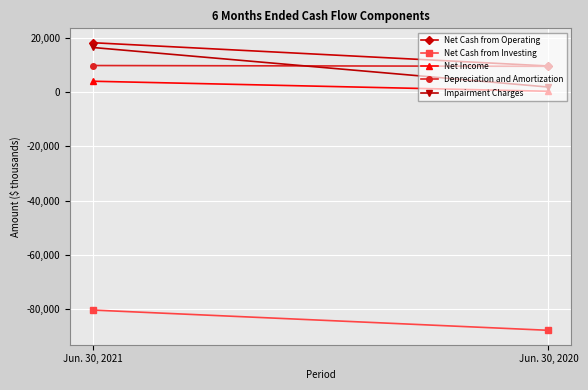

At how many categories does at least one series exceed -30627?

2